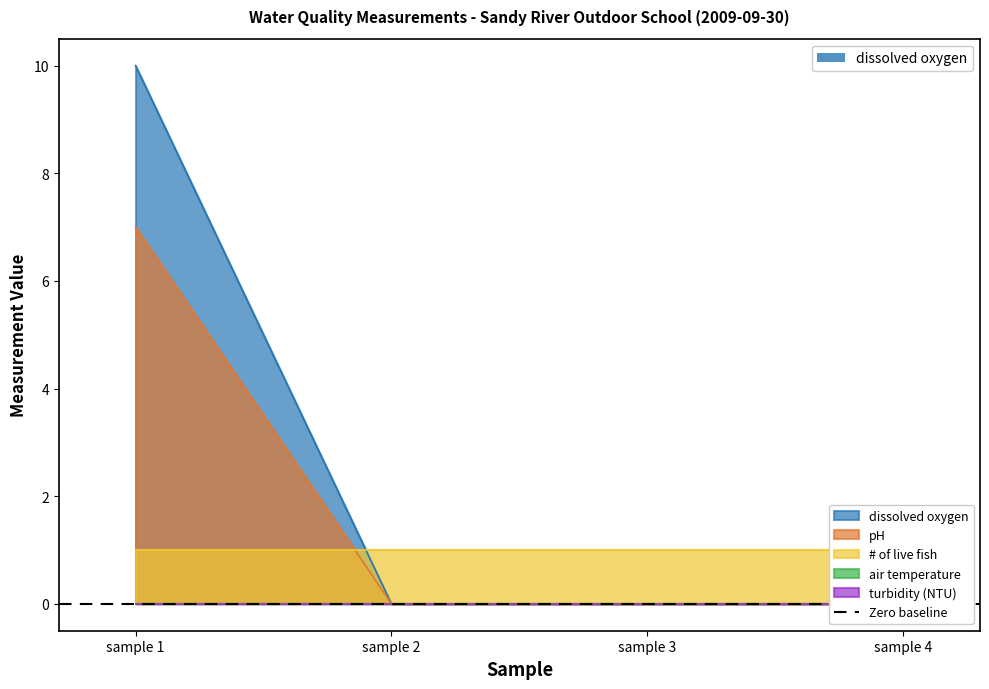

True or false: pH and turbidity (NTU) cross at least once.

False